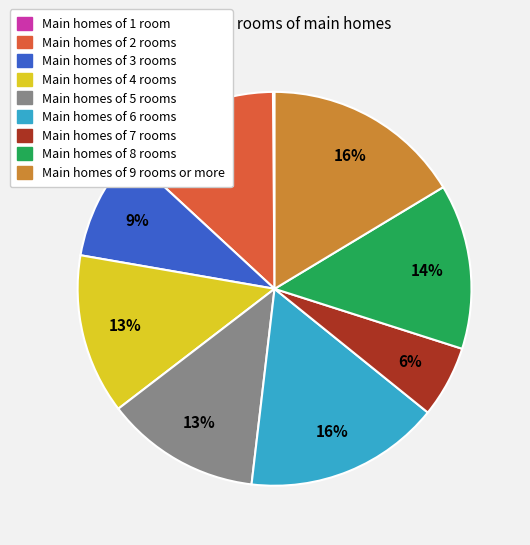

Is Main homes of 4 rooms the majority of the pie?

No